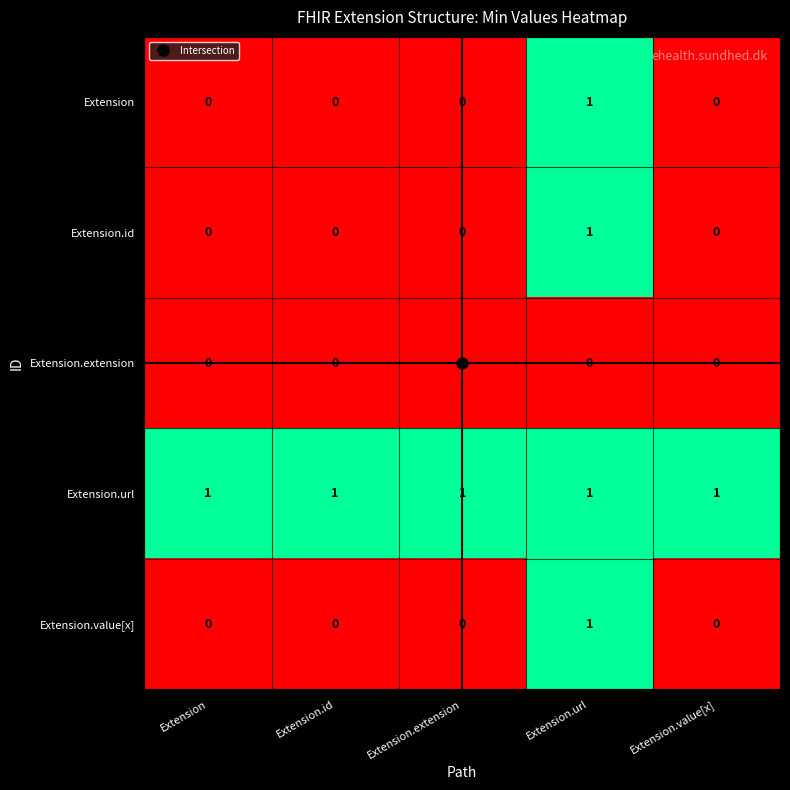

True or false: Extension.url has a value of 1 at Extension.

True